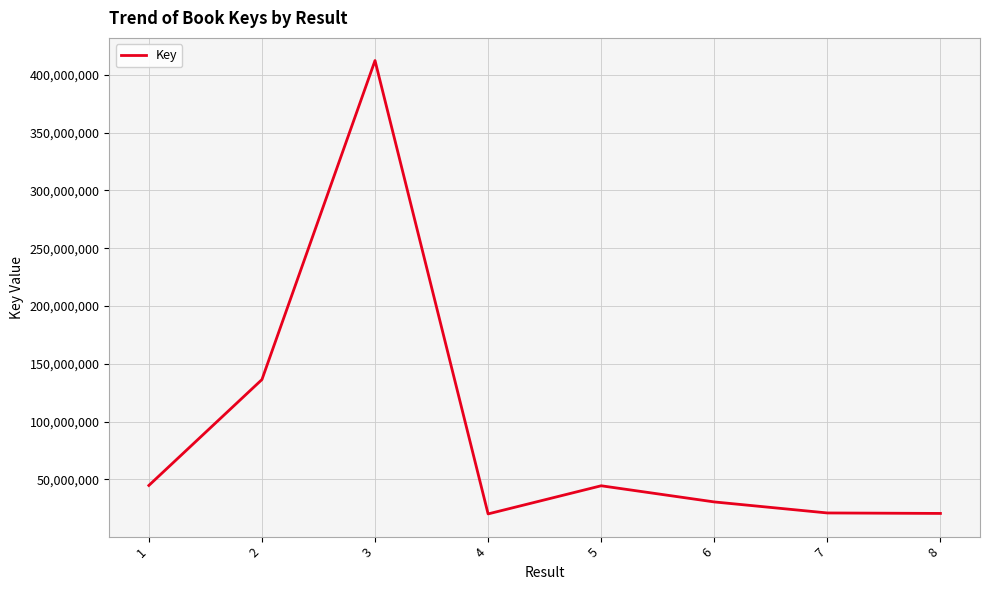

The value at 8 is 20468395. True or false?

True